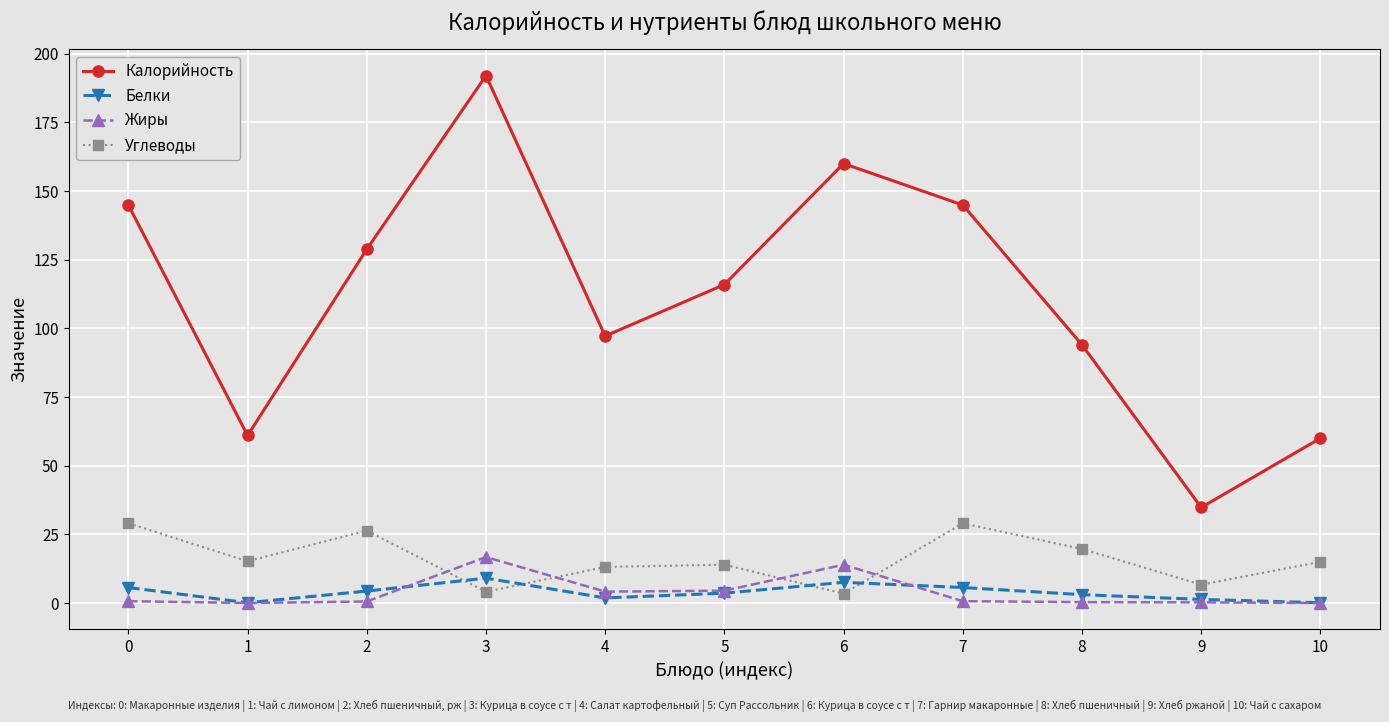

Which series ends up on top after the final intersection of Углеводы and Жиры?

Углеводы